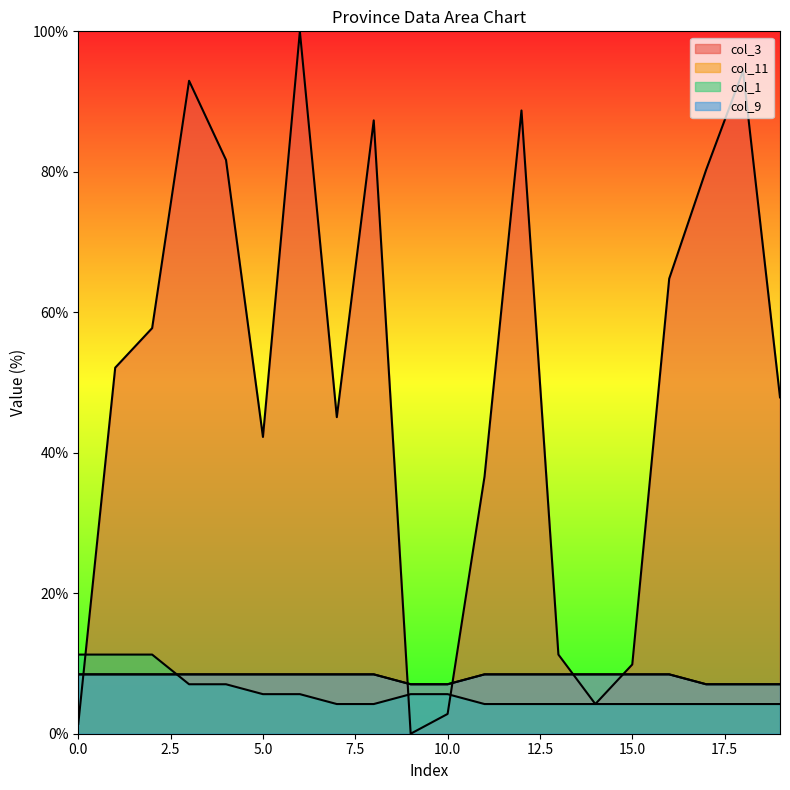

What is the sum of all col_1 values?

116.9